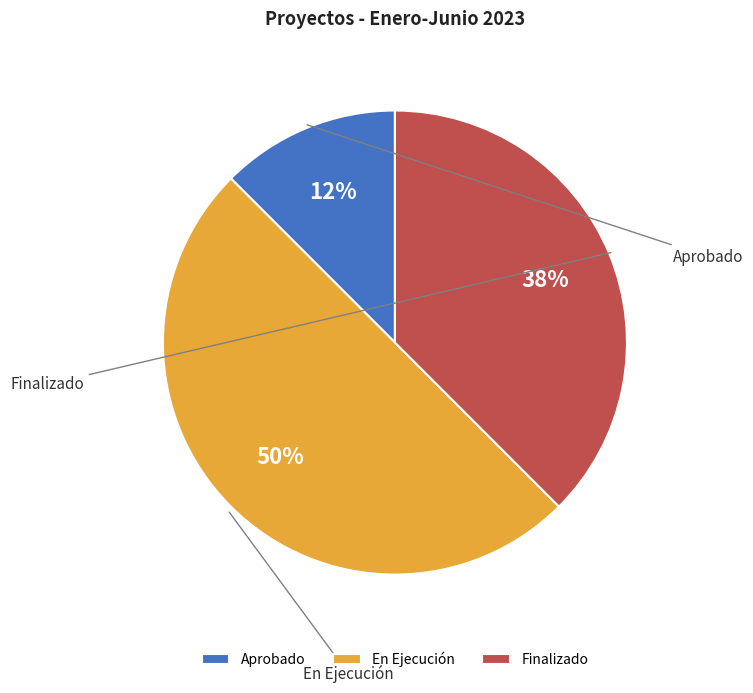

Is it true that En Ejecución is 42% of the pie?

False